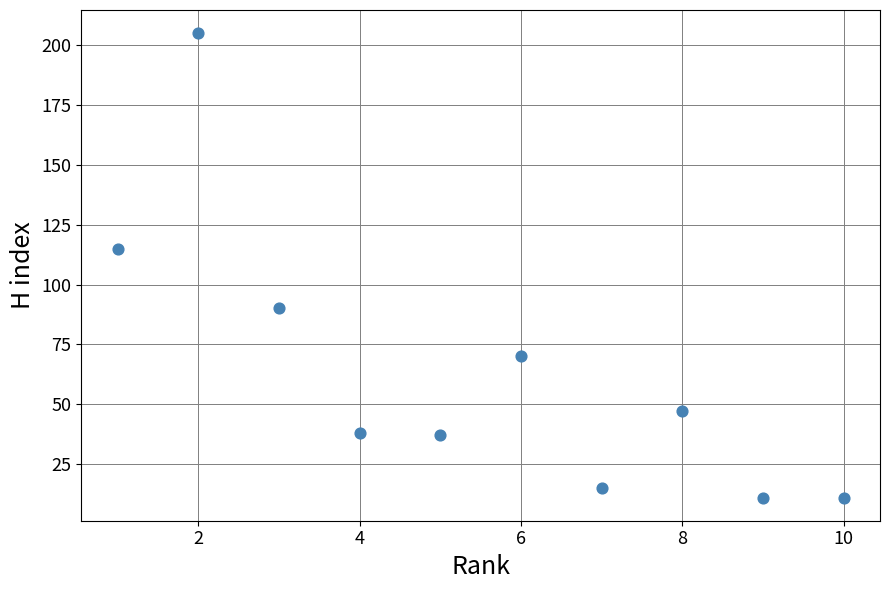

What Y value in the scatter plot is closest to 108?

115